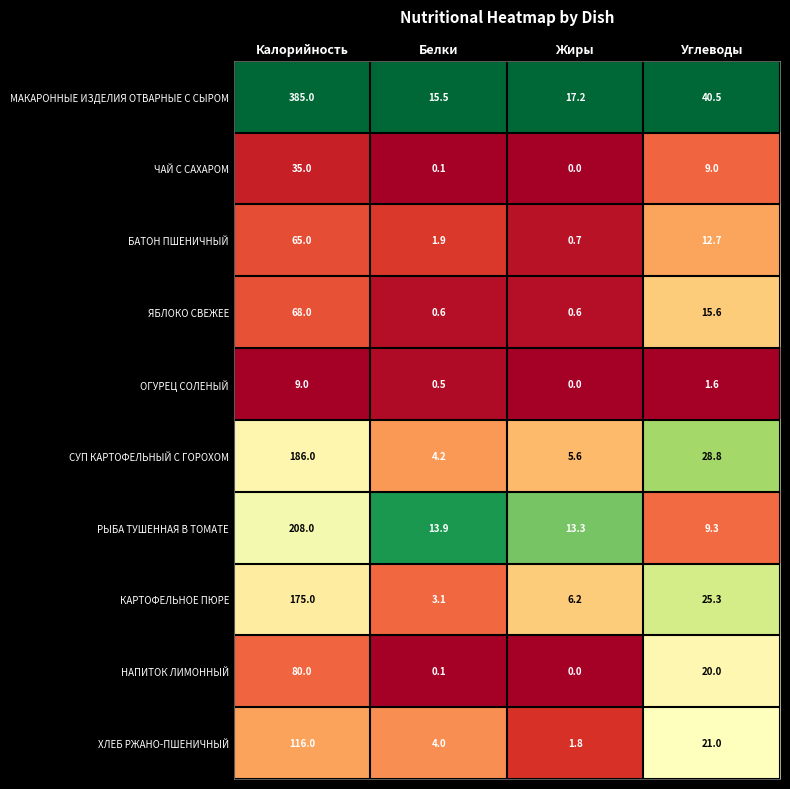

What value does the ЯБЛОКО СВЕЖЕЕ series have at Жиры?

0.6